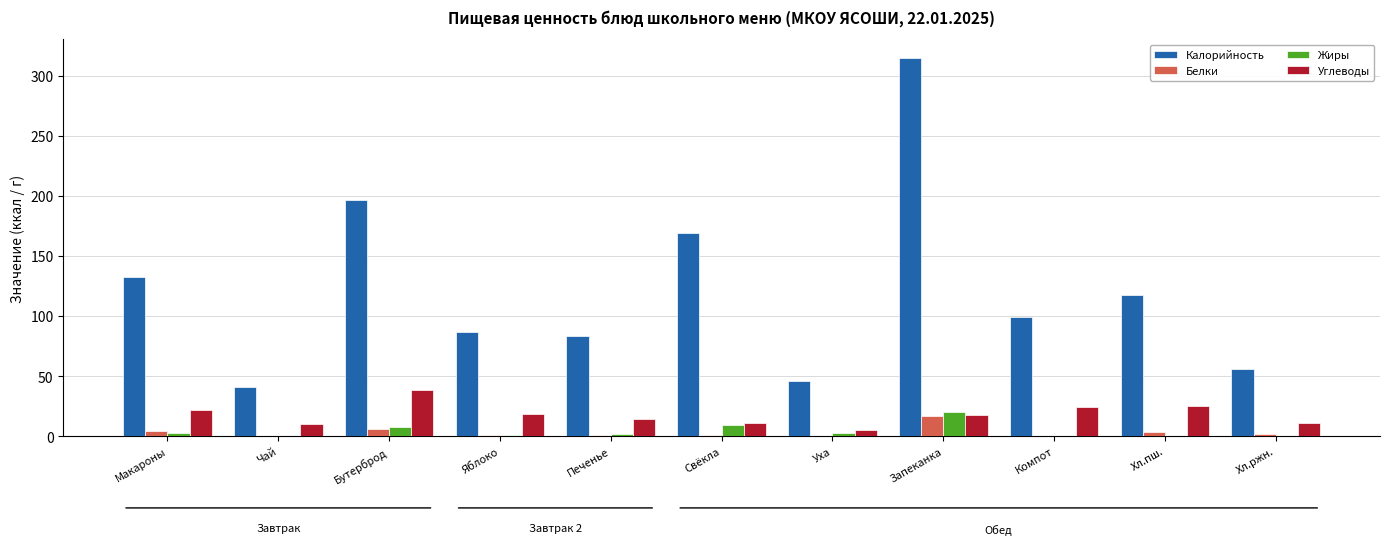

Where is Калорийность nearest to the value 177?

Свёкла